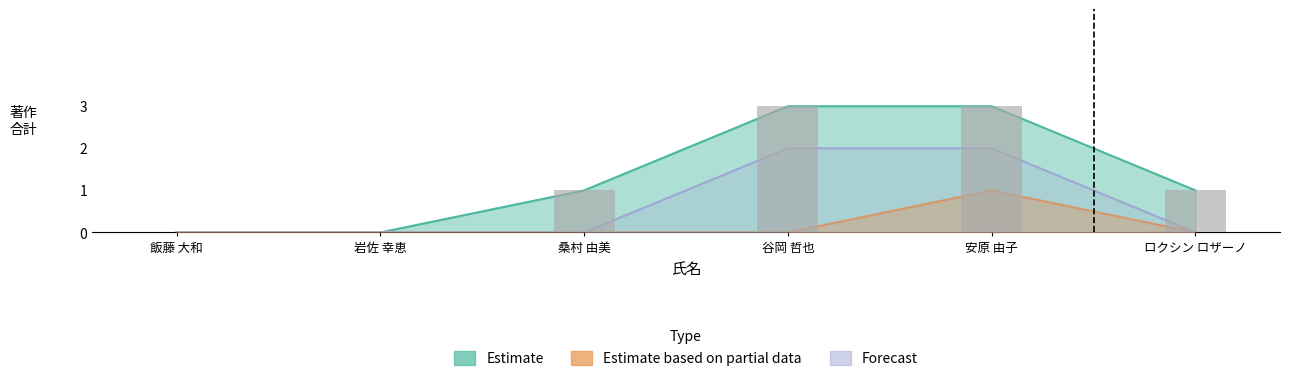

Reading left to right, what are all the values shown in this chart?

Estimate: 0	0	1	3	3	1
Estimate based on partial data: 0	0	0	0	1	0
Forecast: 0	0	0	2	2	0